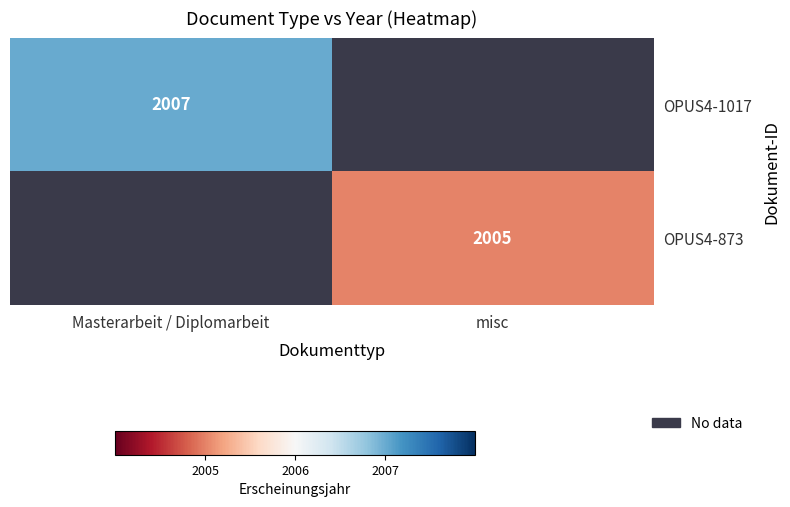

Which has a higher value, misc or Masterarbeit / Diplomarbeit?

Masterarbeit / Diplomarbeit